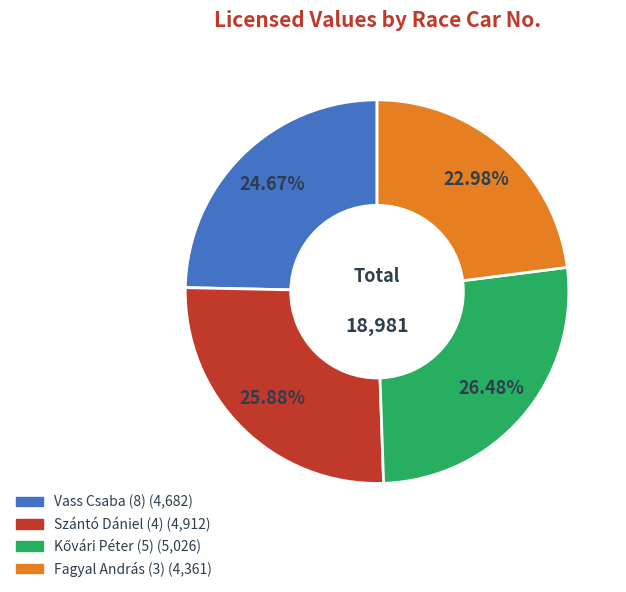

Does any single category account for the majority?

No